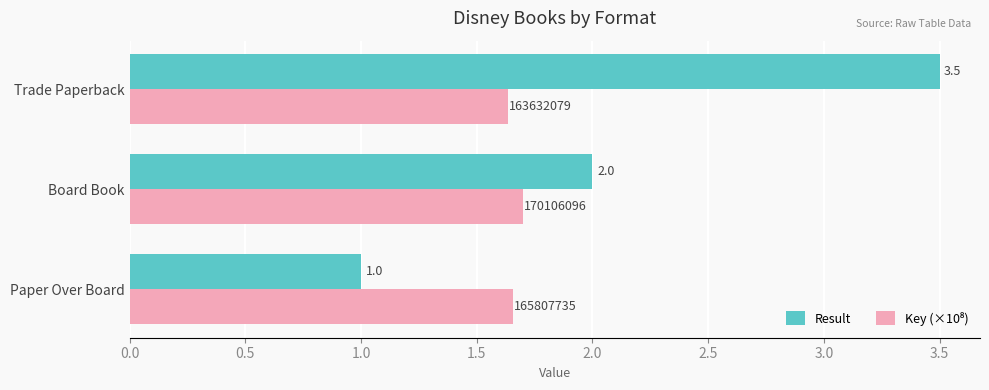

The value of Result at Trade Paperback is 3.5. True or false?

True